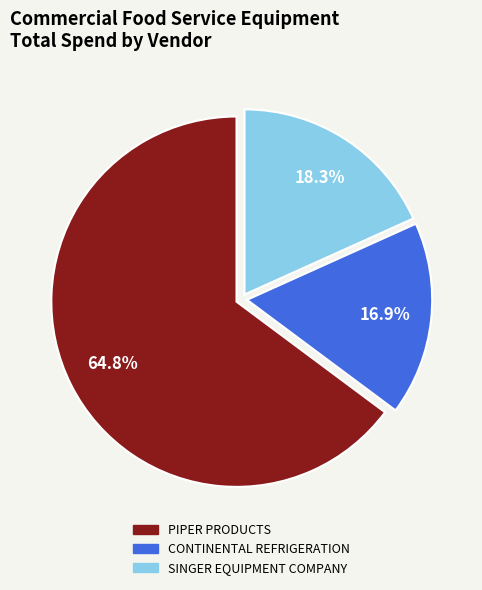

Which has a higher value, PIPER PRODUCTS or SINGER EQUIPMENT COMPANY?

PIPER PRODUCTS